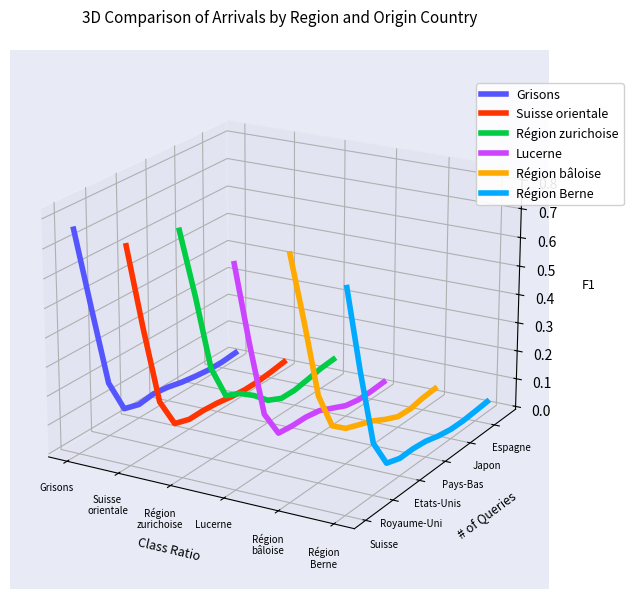

What is the label of the 5th point from the left?

Région
bâloise